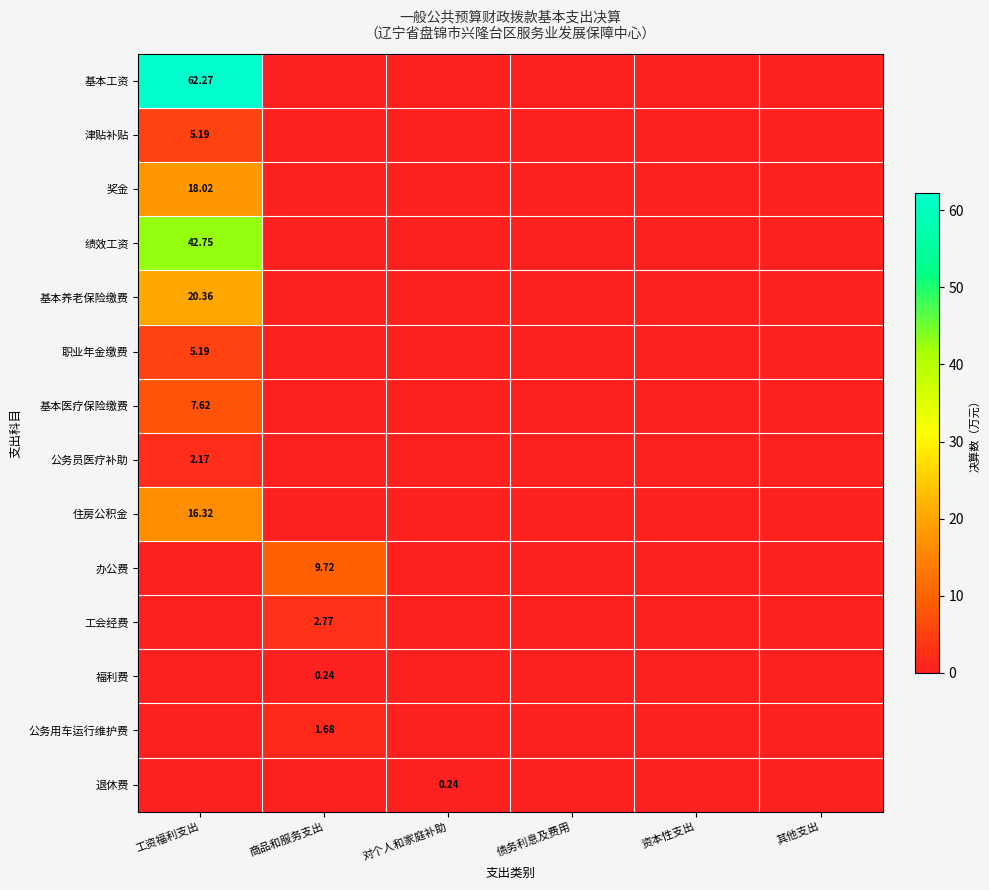

Is the value of 工会经费 at 商品和服务支出 greater than the value of 办公费 at 资本性支出?

Yes